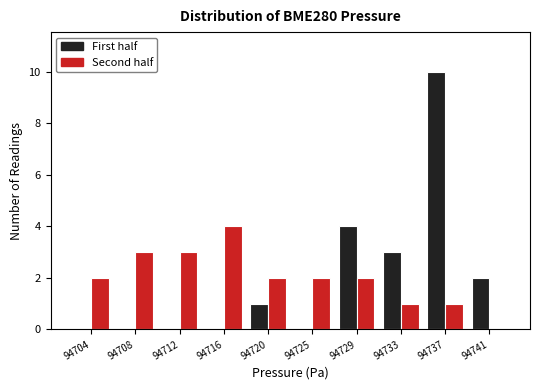

Reading right to left, extract all data points from this chart.

First half: 94741=2	94737=10	94733=3	94729=4	94725=0	94720=1	94716=0	94712=0	94708=0	94704=0
Second half: 94741=0	94737=1	94733=1	94729=2	94725=2	94720=2	94716=4	94712=3	94708=3	94704=2